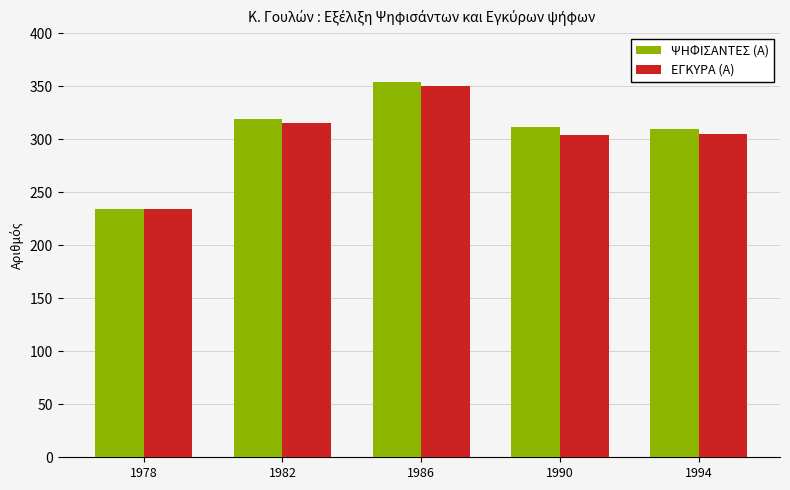

What is the approximate value of ΨΗΦΙΣΑΝΤΕΣ (Α) at 1990?

311